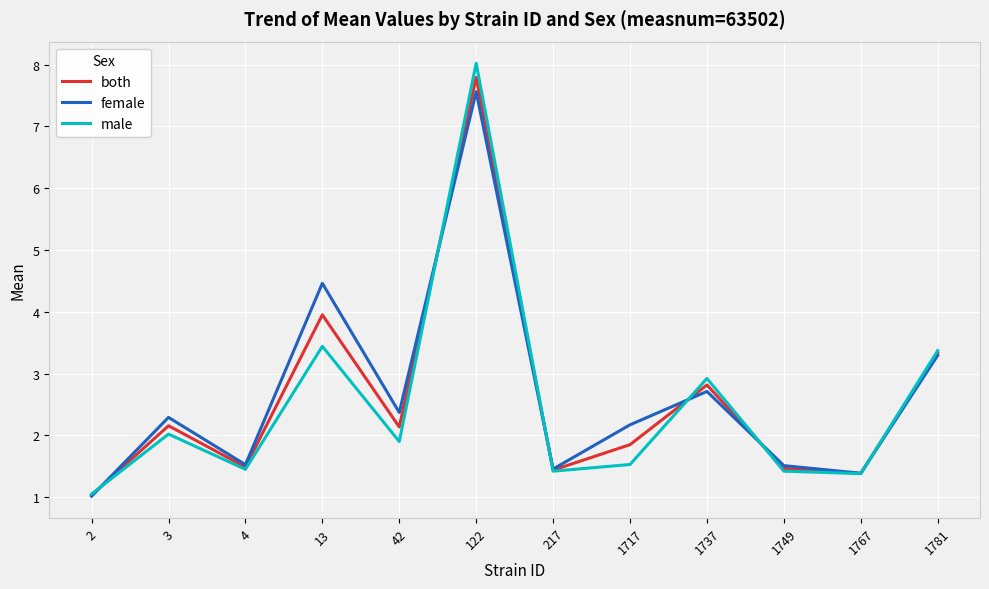

The value of male at 1781 is 3.4. True or false?

True